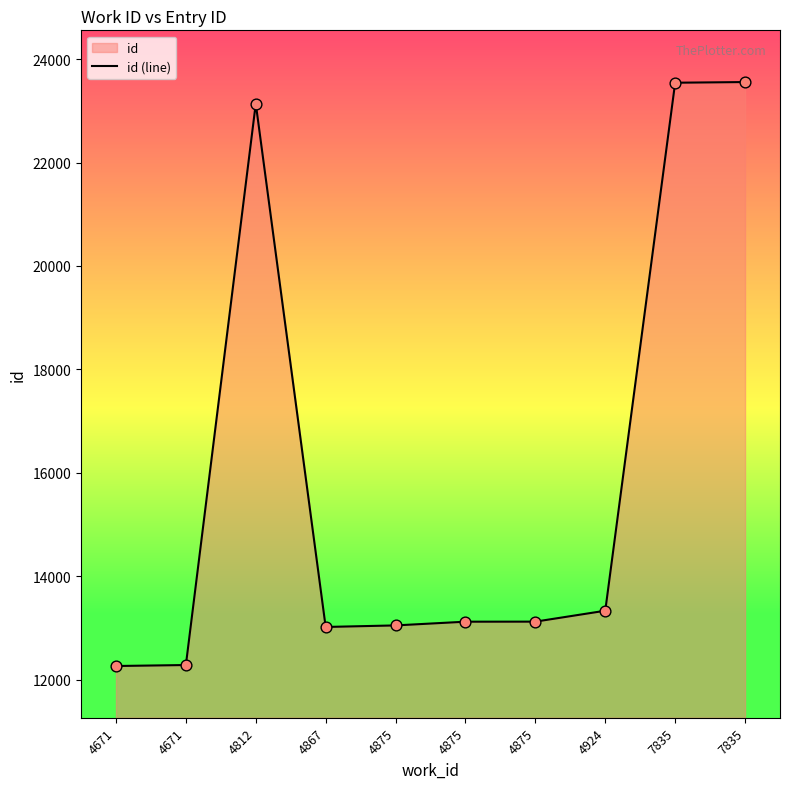

Which has a higher value, 4875 or 7835?

7835